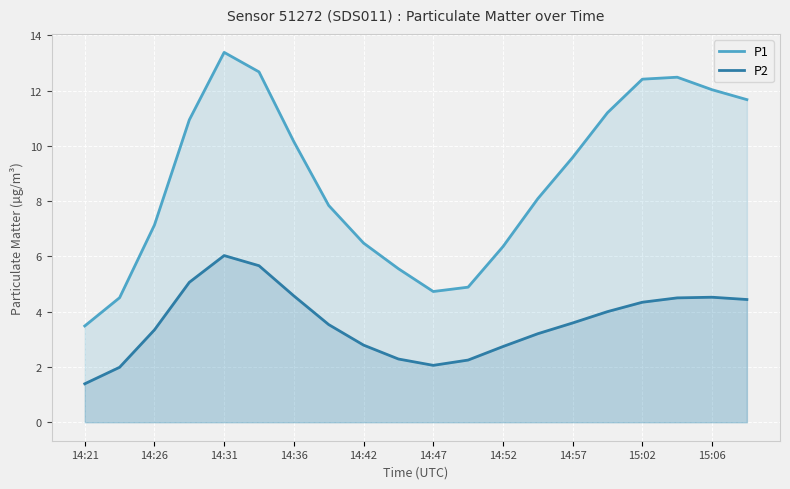

At which category is the sum across all series the highest?

14:31